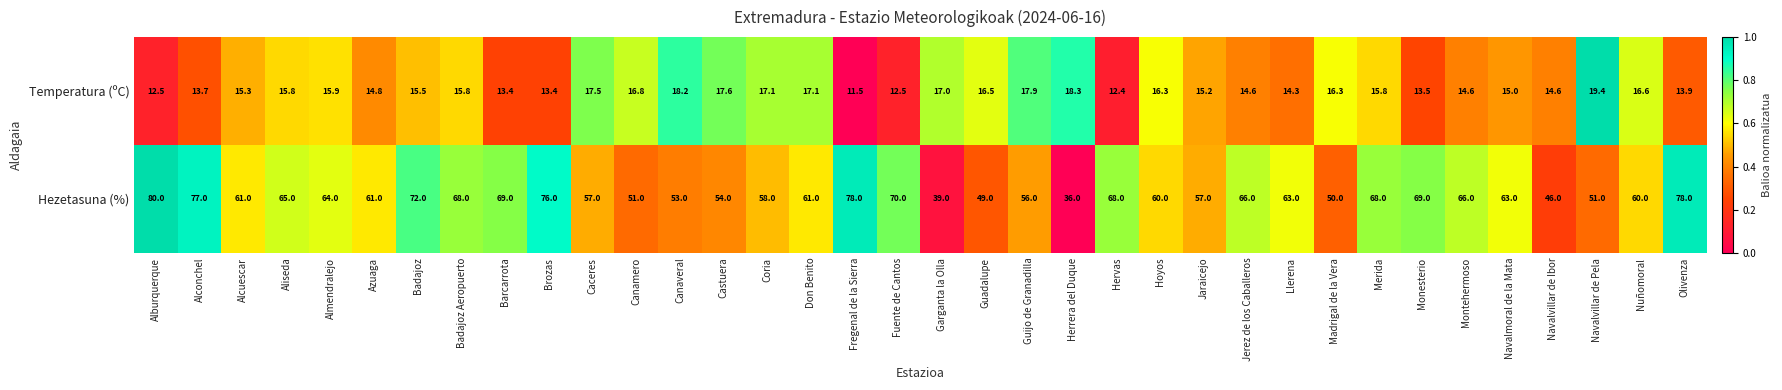

At which label does Temperatura (ºC) reach its minimum?

Fregenal de la Sierra